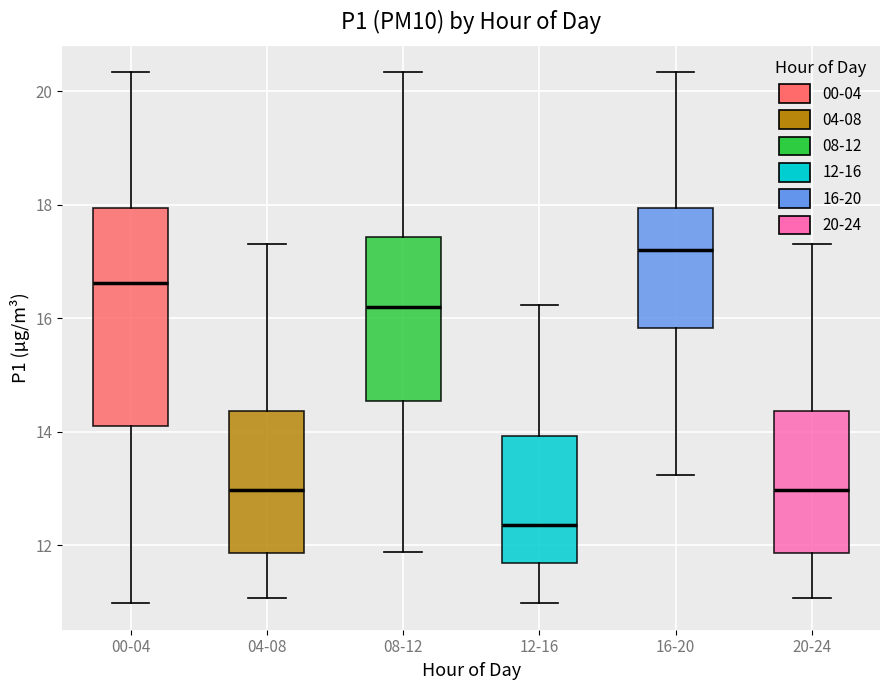

Reading left to right, transcribe this box plot: for each box, give where its median line is, the range the box spans, and where its two whiskers end, as read against the y-axis. The values are not printed on the chart, so give them approximately, as read against the axis.

00-04: median 16.6, box 14.0 to 18.0, whiskers 11.0 to 20.4
04-08: median 13.0, box 11.8 to 14.4, whiskers 11.0 to 17.4
08-12: median 16.2, box 14.6 to 17.4, whiskers 11.8 to 20.4
12-16: median 12.4, box 11.6 to 14.0, whiskers 11.0 to 16.2
16-20: median 17.2, box 15.8 to 18.0, whiskers 13.2 to 20.4
20-24: median 13.0, box 11.8 to 14.4, whiskers 11.0 to 17.4